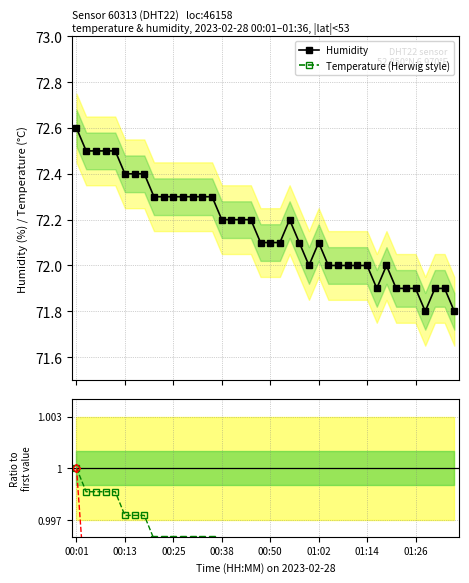

How many Temperature (Herwig style) values are between 12 and 13?

40